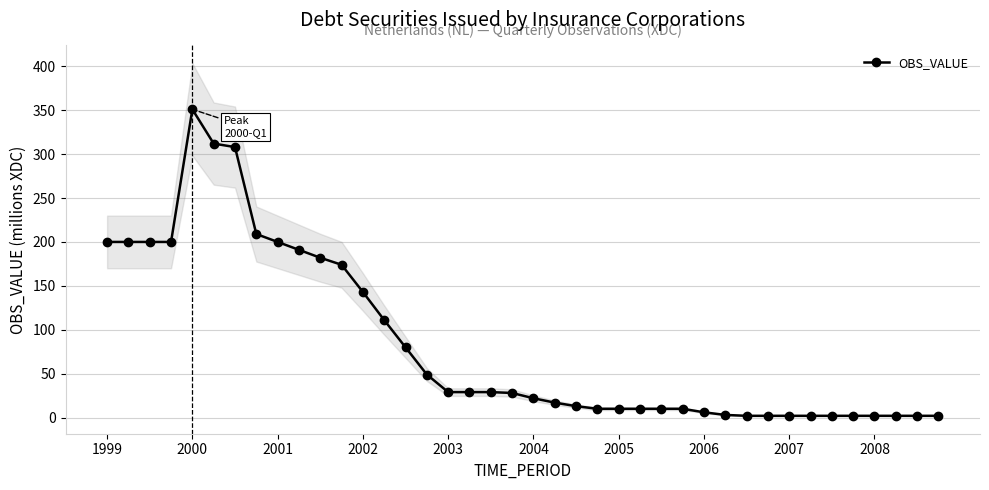

Where does the data first go above 28?

1999